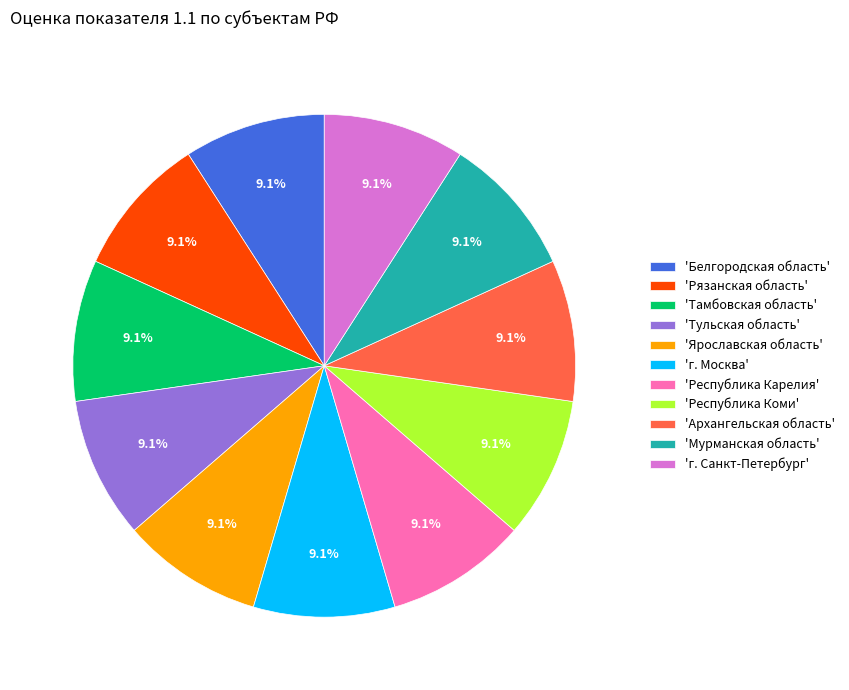

What portion of the pie excludes 'Рязанская область'?

90.9%